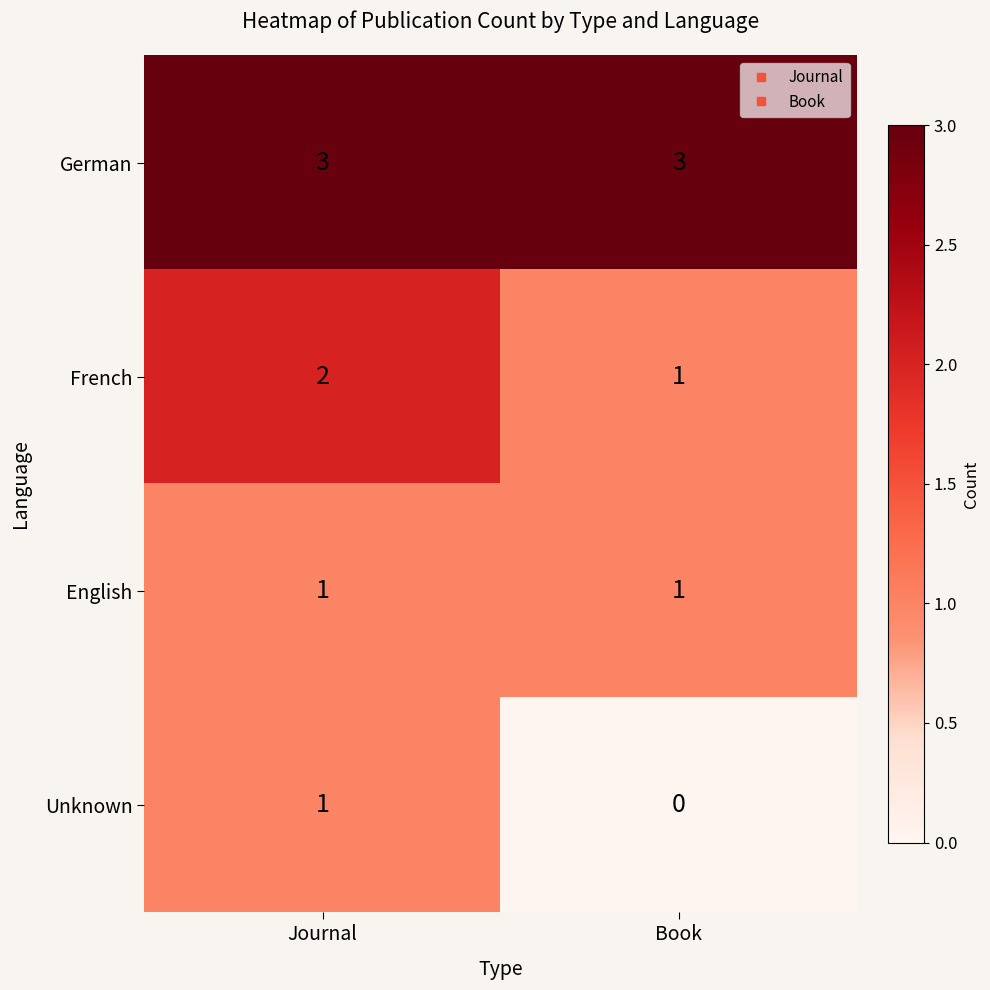

Reading right to left, transcribe all the data shown in this chart.

German: Book=3	Journal=3
French: Book=1	Journal=2
English: Book=1	Journal=1
Unknown: Book=0	Journal=1